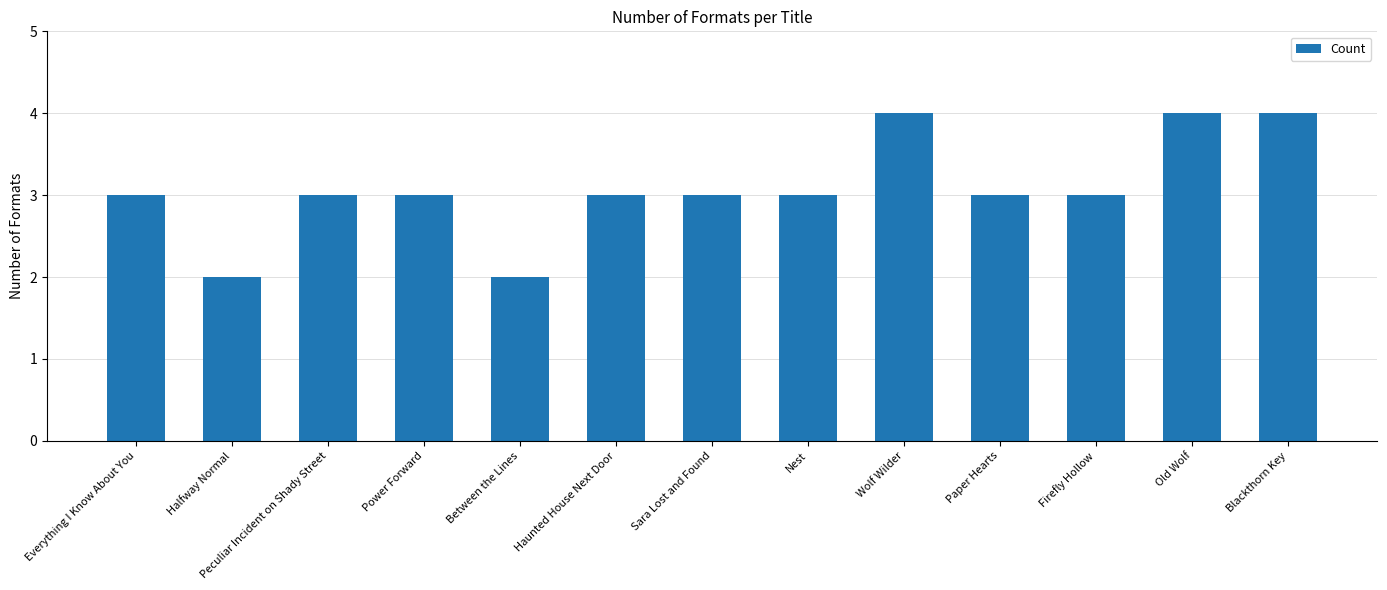

What is the difference between the values at Old Wolf and Peculiar Incident on Shady Street?

1